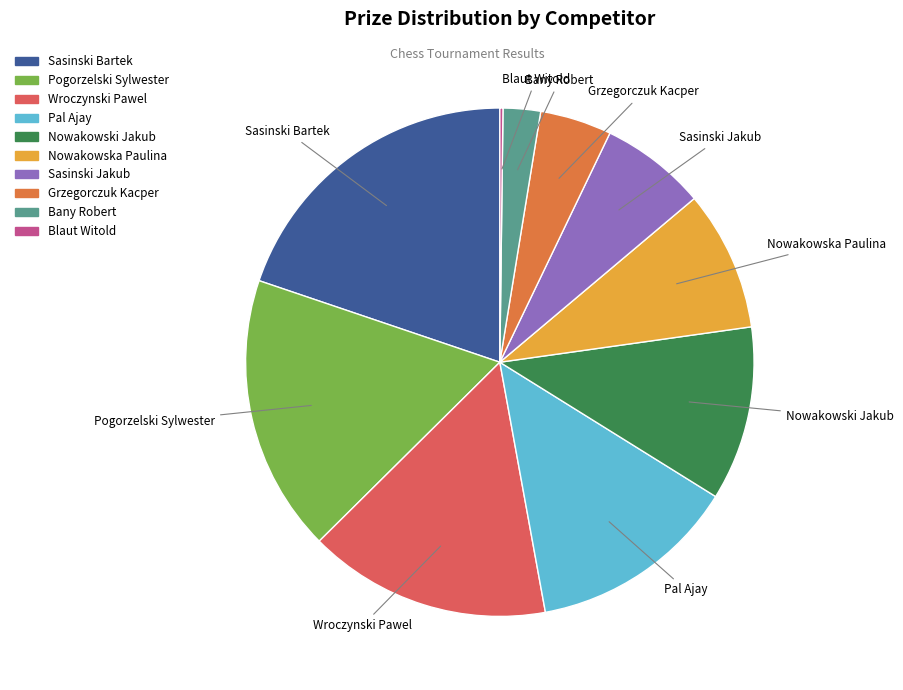

Is it true that Nowakowska Paulina is 9% of the pie?

True